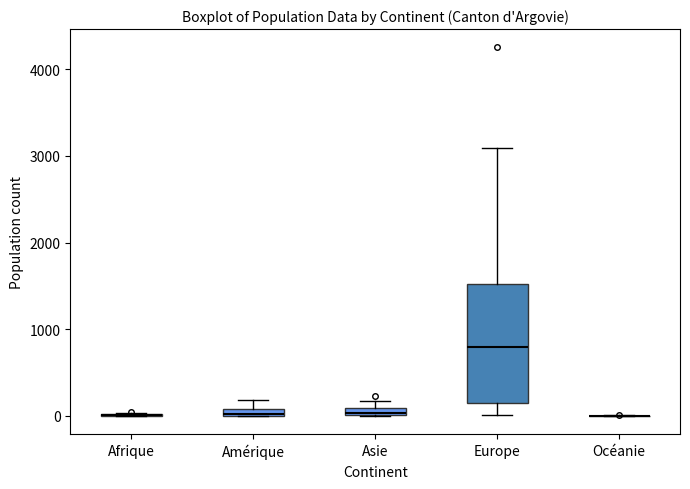

Which box is the tallest, from its lower edge to its upper edge?

Europe